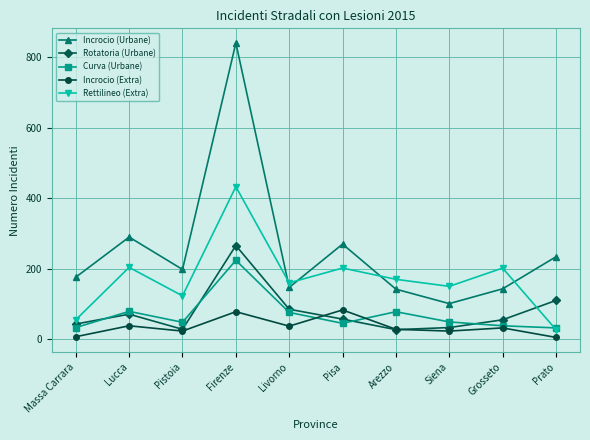

Is this an area chart (filled region under the line)?

No